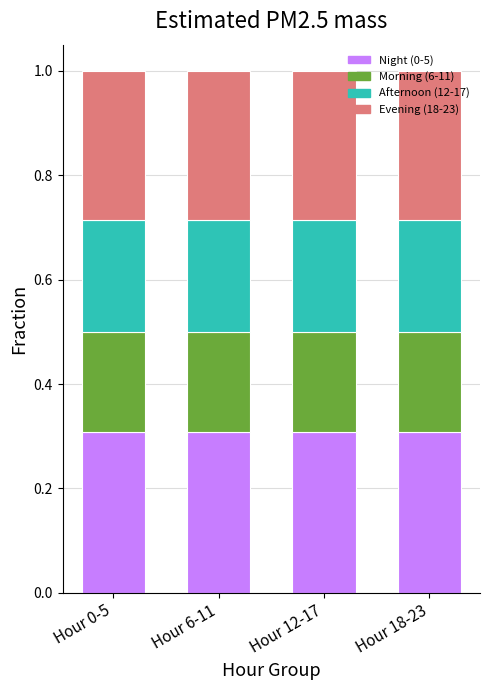

How many bars are there in total?

4